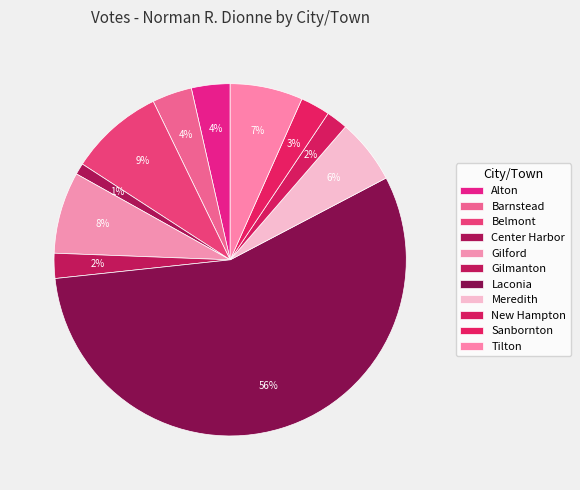

Which slice is the largest?

Laconia